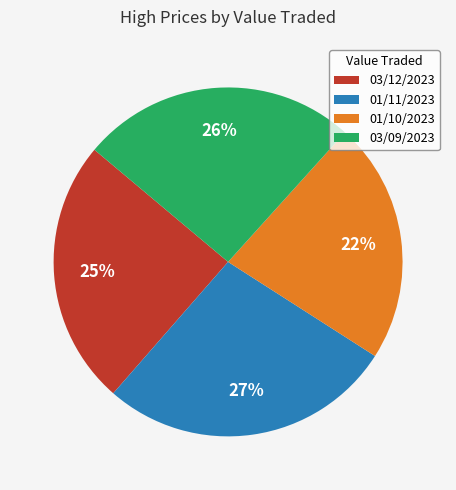

Is the sum of 01/11/2023 and 01/10/2023 greater than half?

No